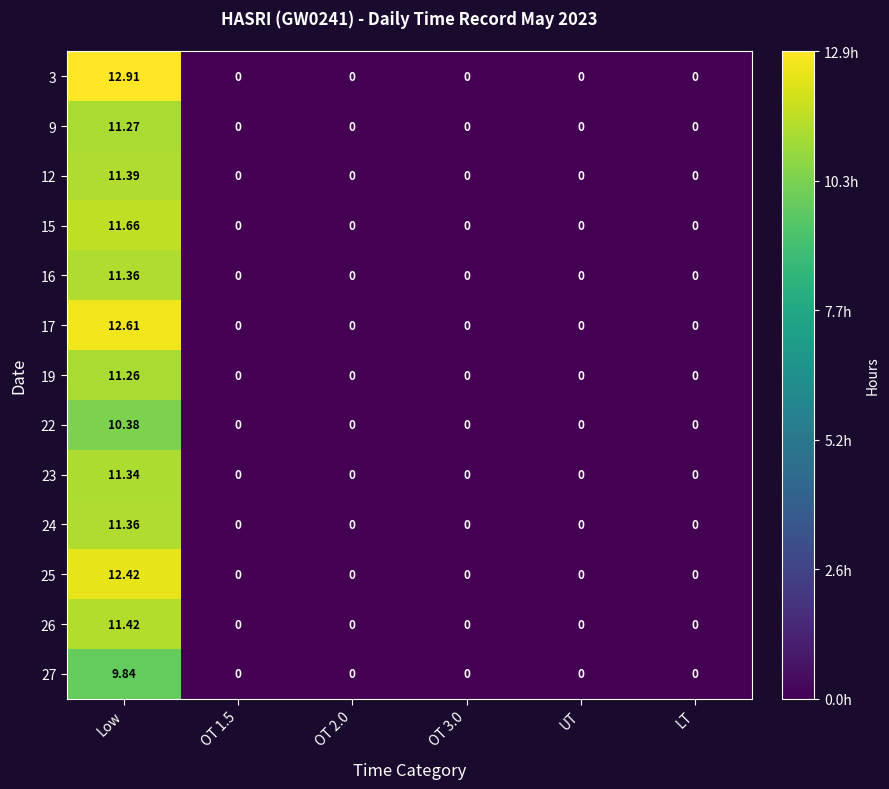

Which category has the highest value across all series?

Low